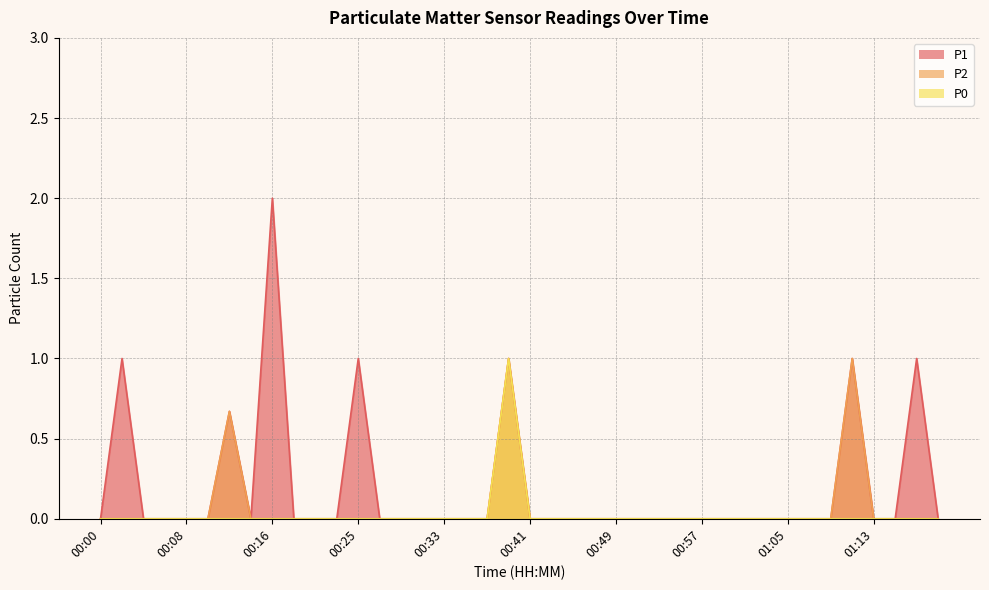

What is the spread (max minus min) of values at 01:17?

1.0